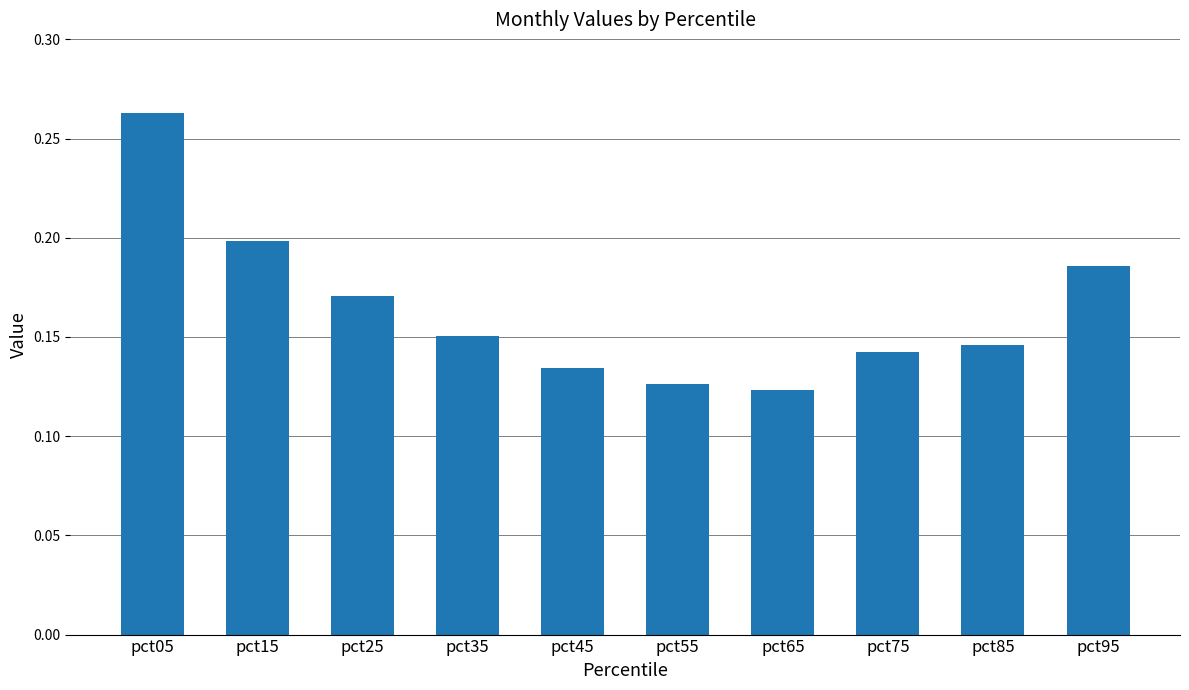

At which category does the chart reach its peak across all series?

pct05